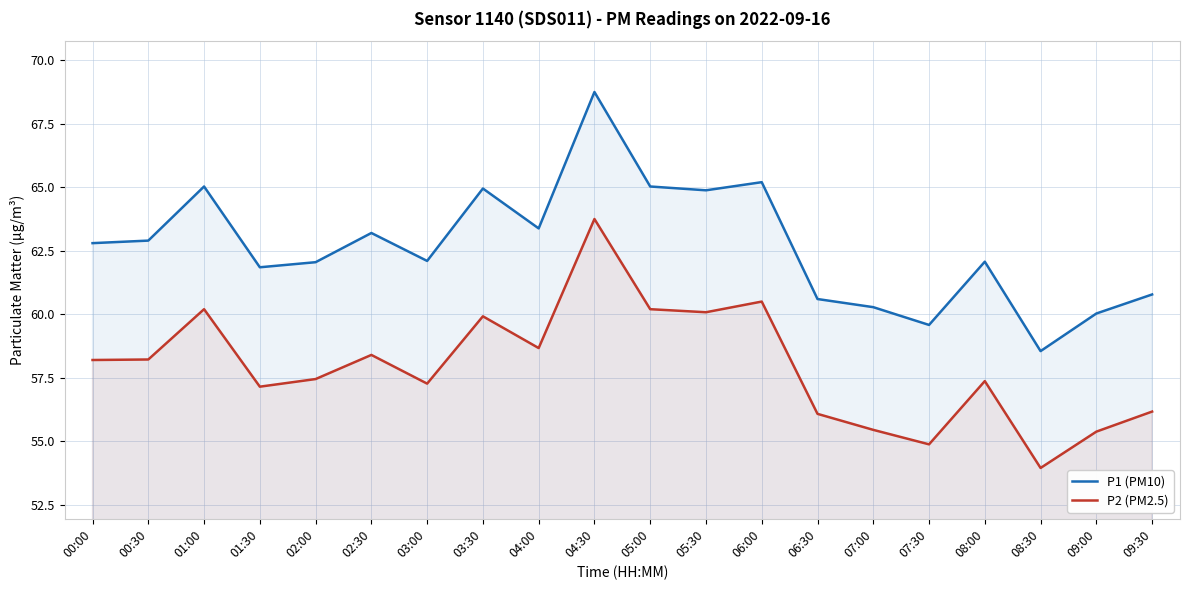

Which series has the largest total across all categories?

P1 (PM10)